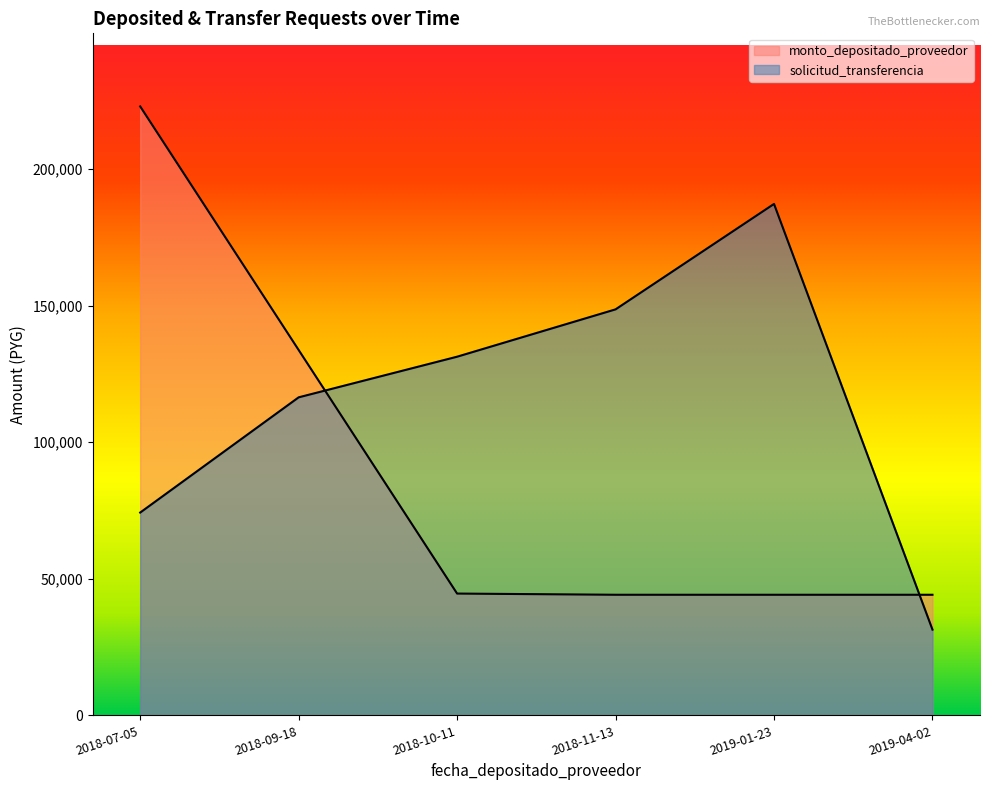

What is the label of the 5th point from the left?

2019-01-23